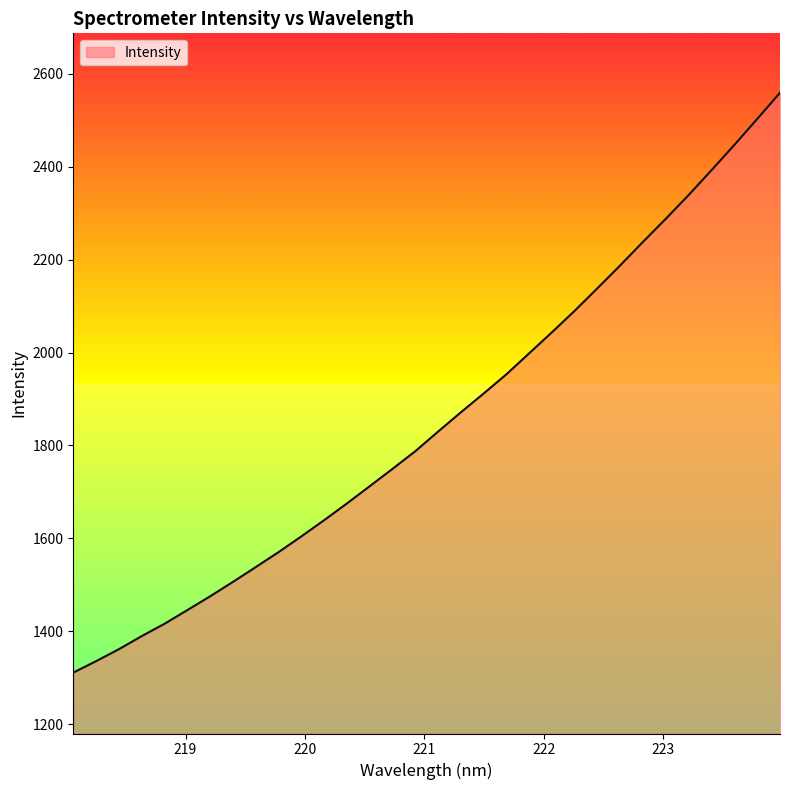

How many series are shown in this chart?

1